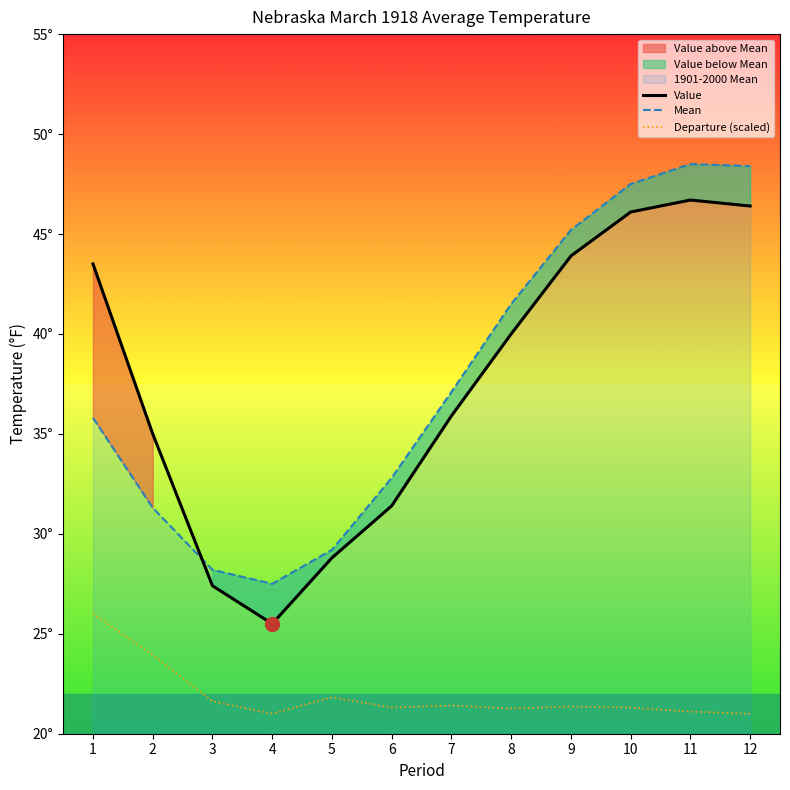

The value of Mean at 3 is 28.2. True or false?

True